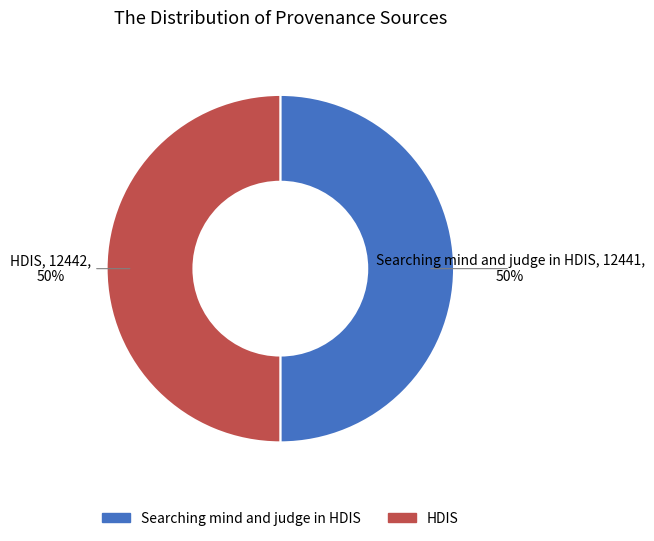

How many segments does this pie chart have?

2